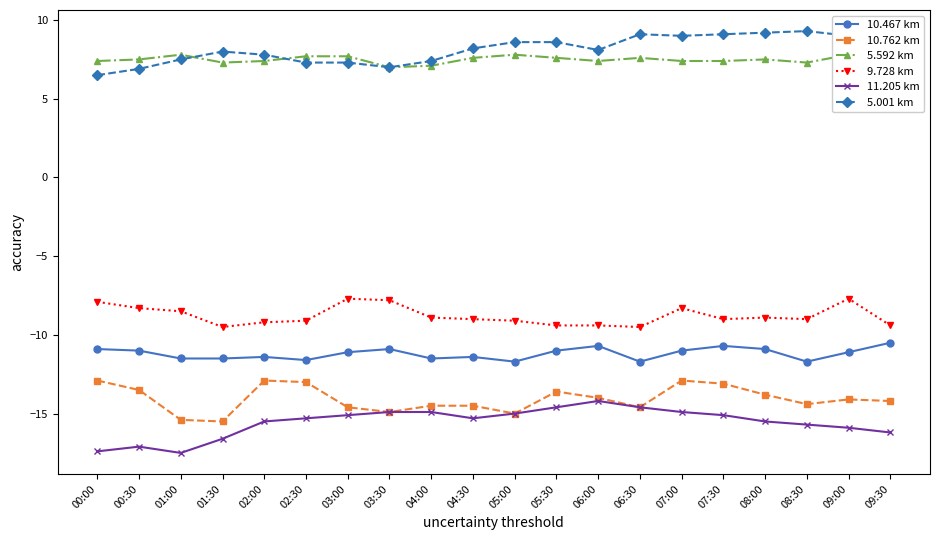

What is the spread (max minus min) of values at 00:00?

24.8